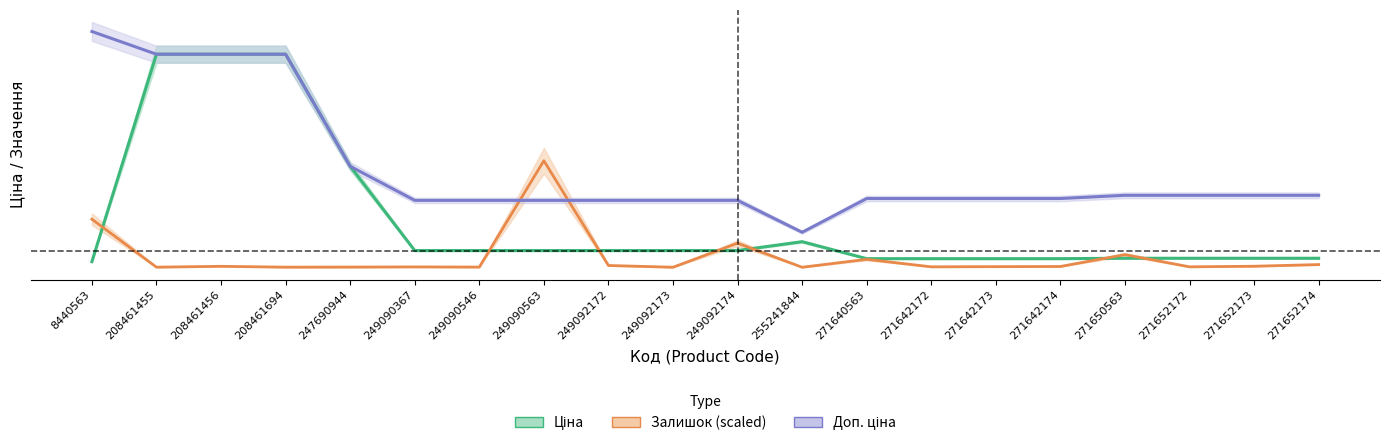

At which category is the sum across all series the highest?

208461456